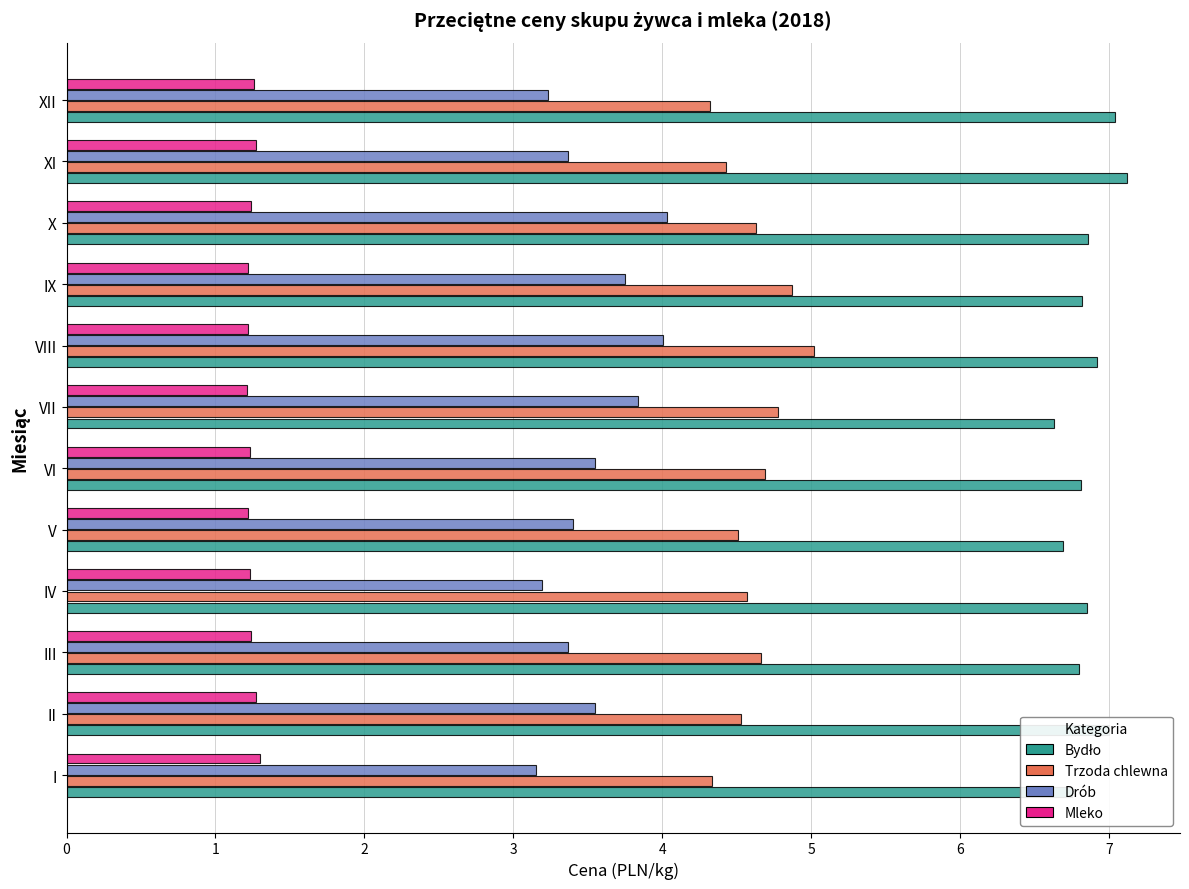

What is the average value of the Mleko series?

1.2